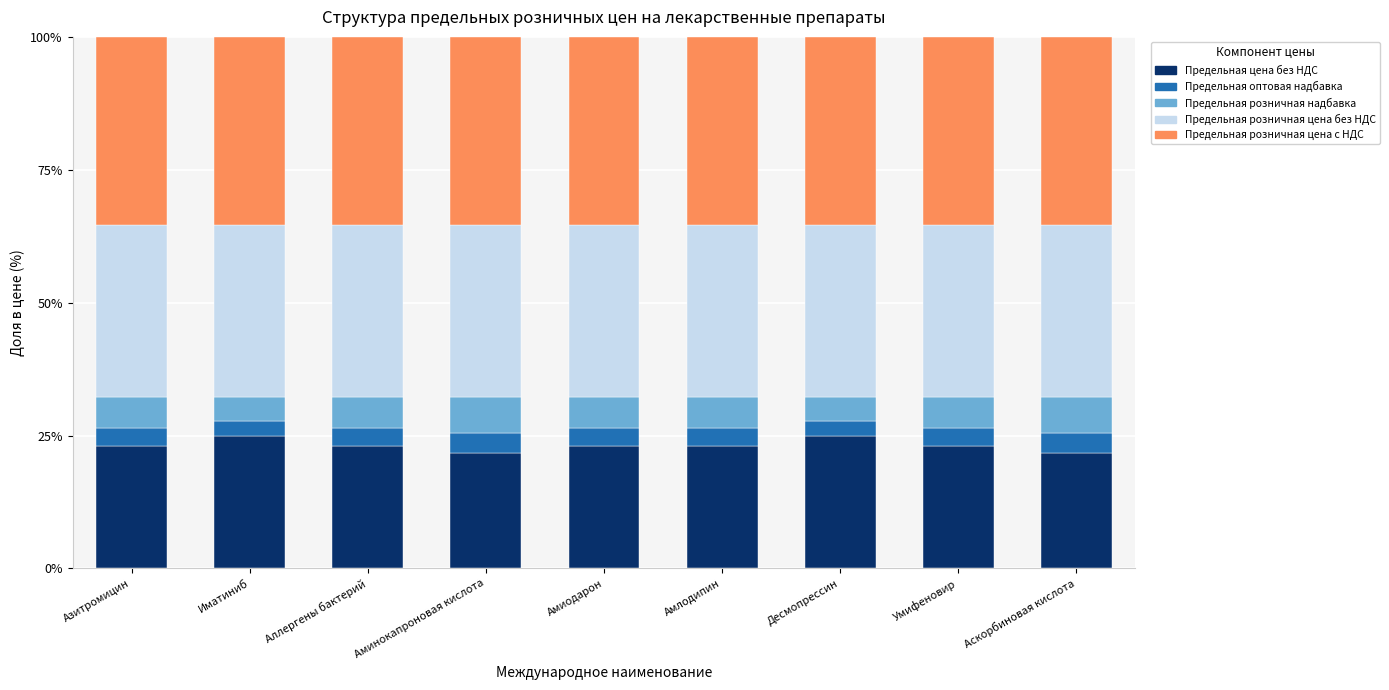

What is the difference between the second highest and minimum values in the Предельная цена без НДС series?

3.2